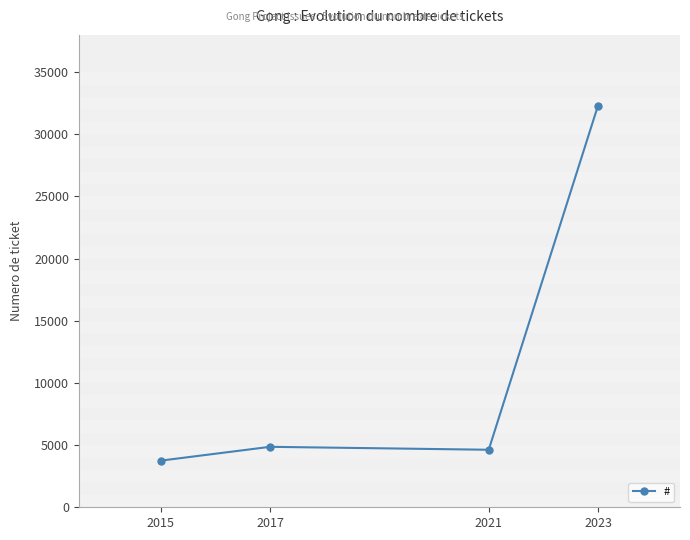

What is the minimum value shown in the chart?

3753